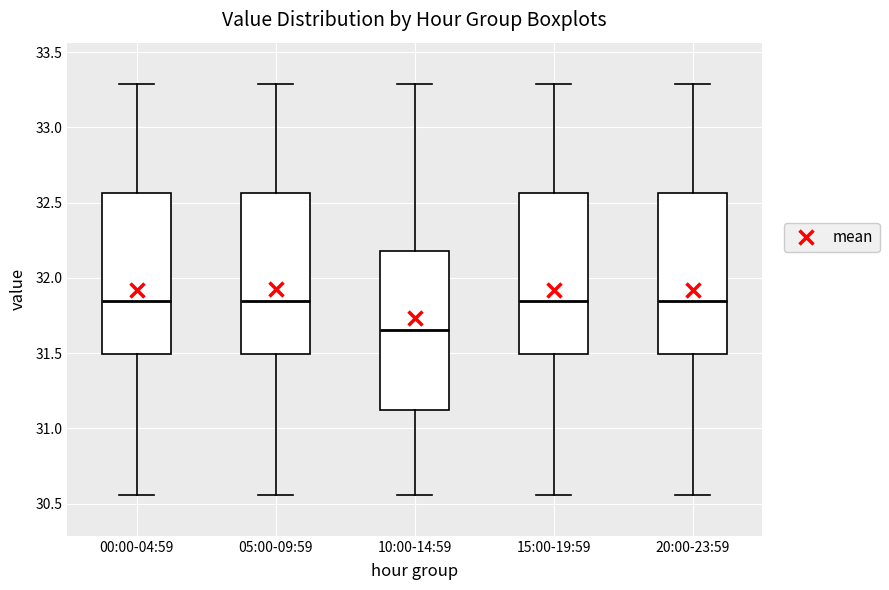

Which box has the lowest median line?

10:00-14:59